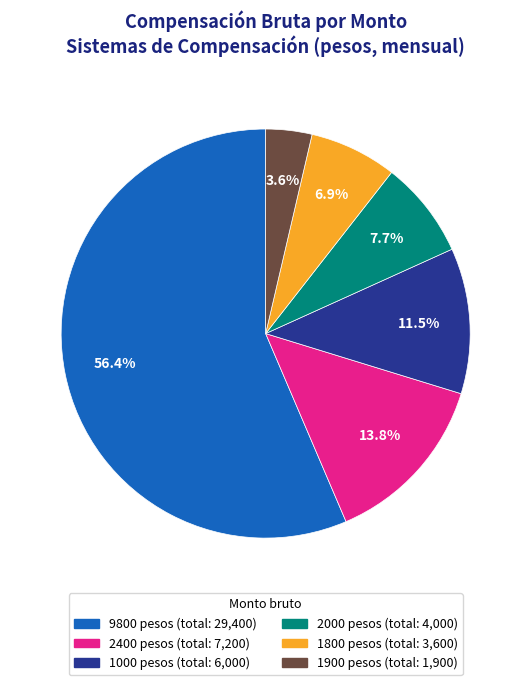

Does any single category account for the majority?

Yes